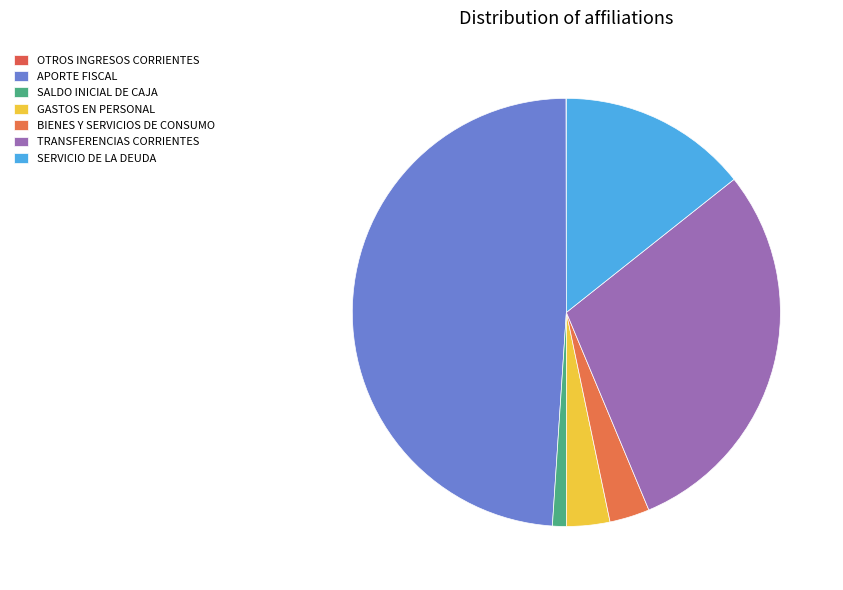

To the nearest percent, what percentage of the pie is APORTE FISCAL?

49%